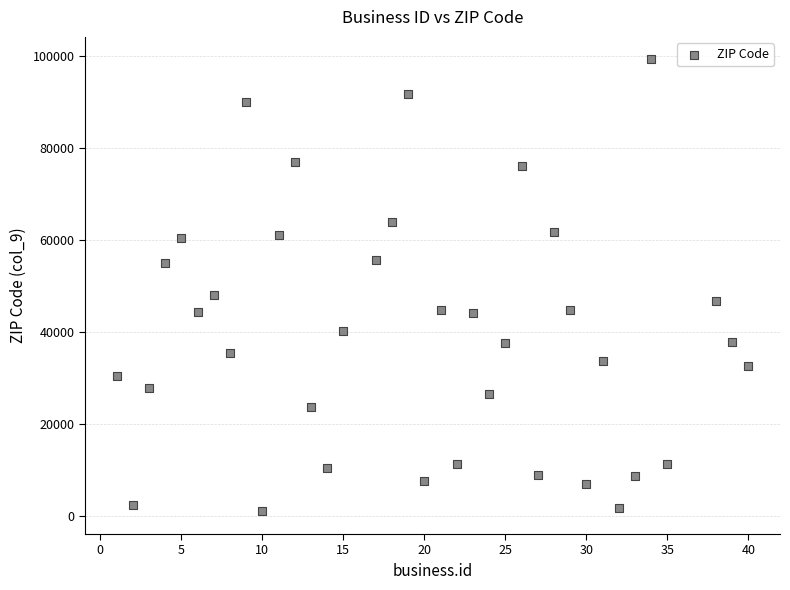

What Y value in the scatter plot is closest to 50164?

48091